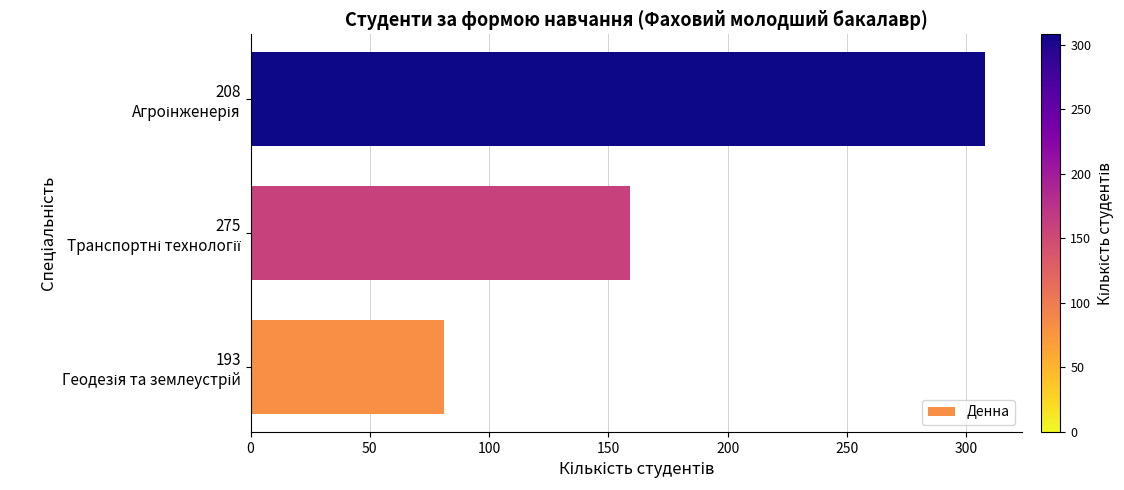

What is the maximum value shown in the chart?

308